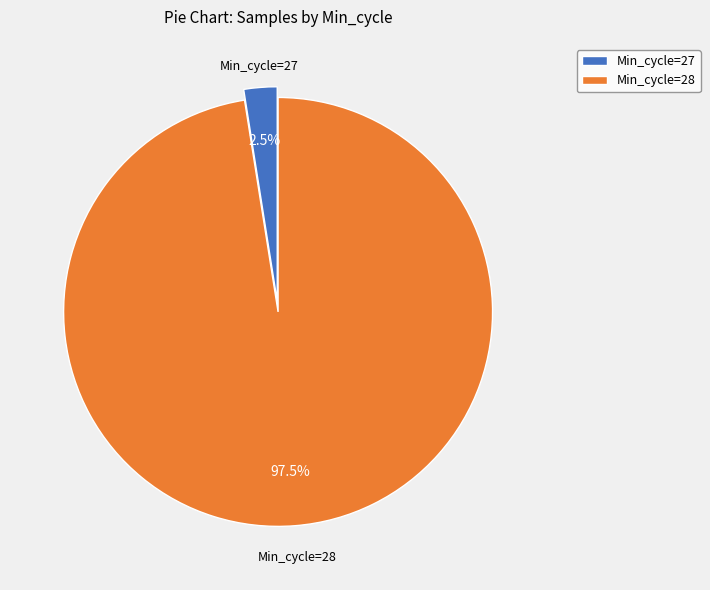

Which has a higher value, Min_cycle=27 or Min_cycle=28?

Min_cycle=28